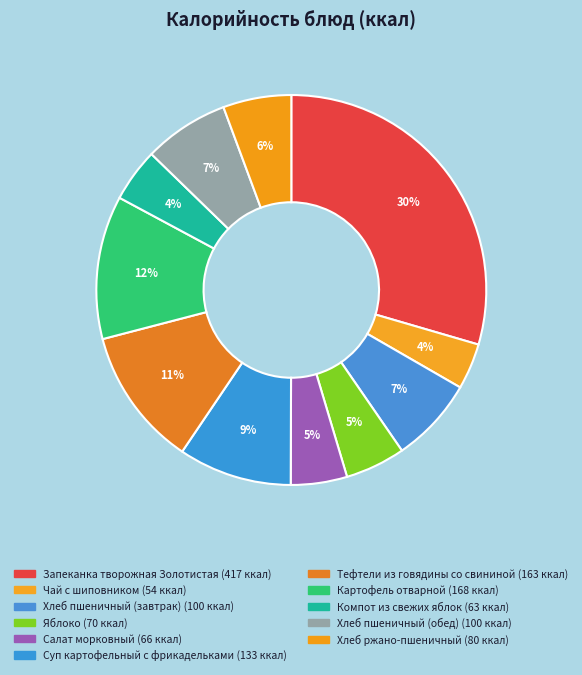

To the nearest percent, what is the difference between the Компот из свежих яблок and Чай с шиповником slice percentages?

1%